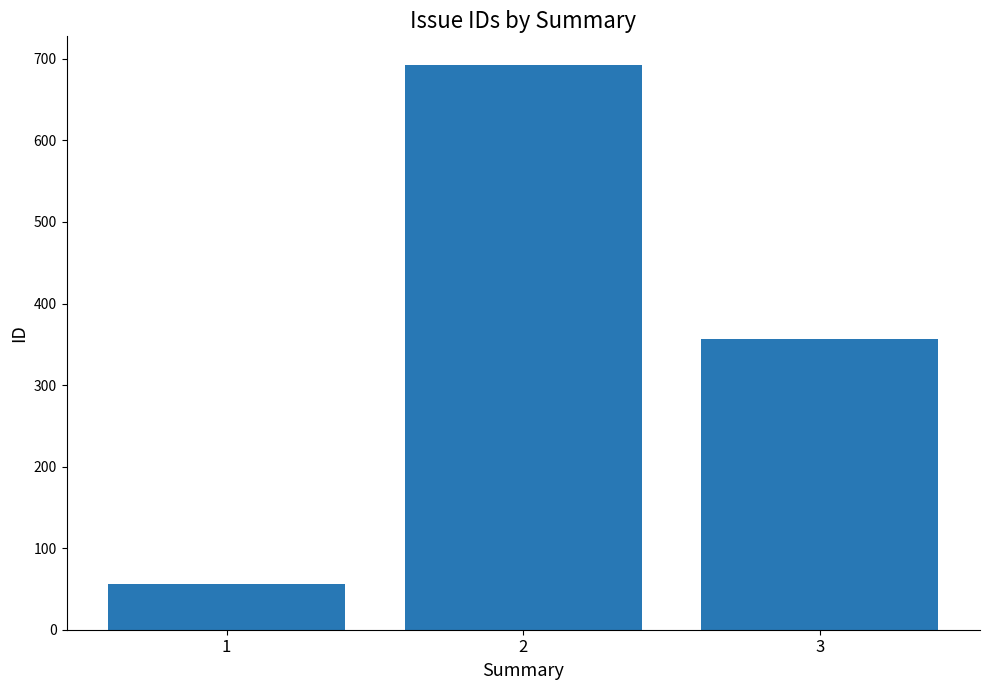

How many series are shown in this chart?

1